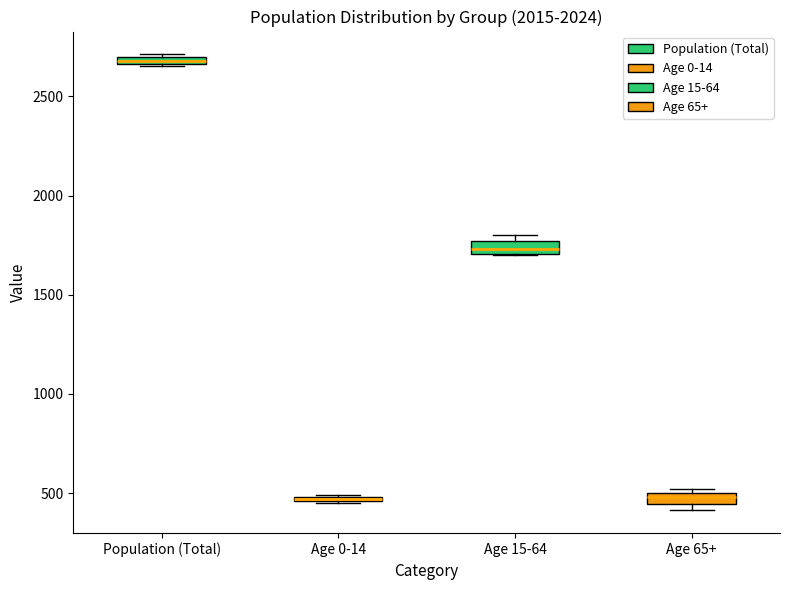

Where is the upper edge of the box for Population (Total) on the y-axis? The values are not printed on the chart, so give them approximately, as read against the axis.

2700